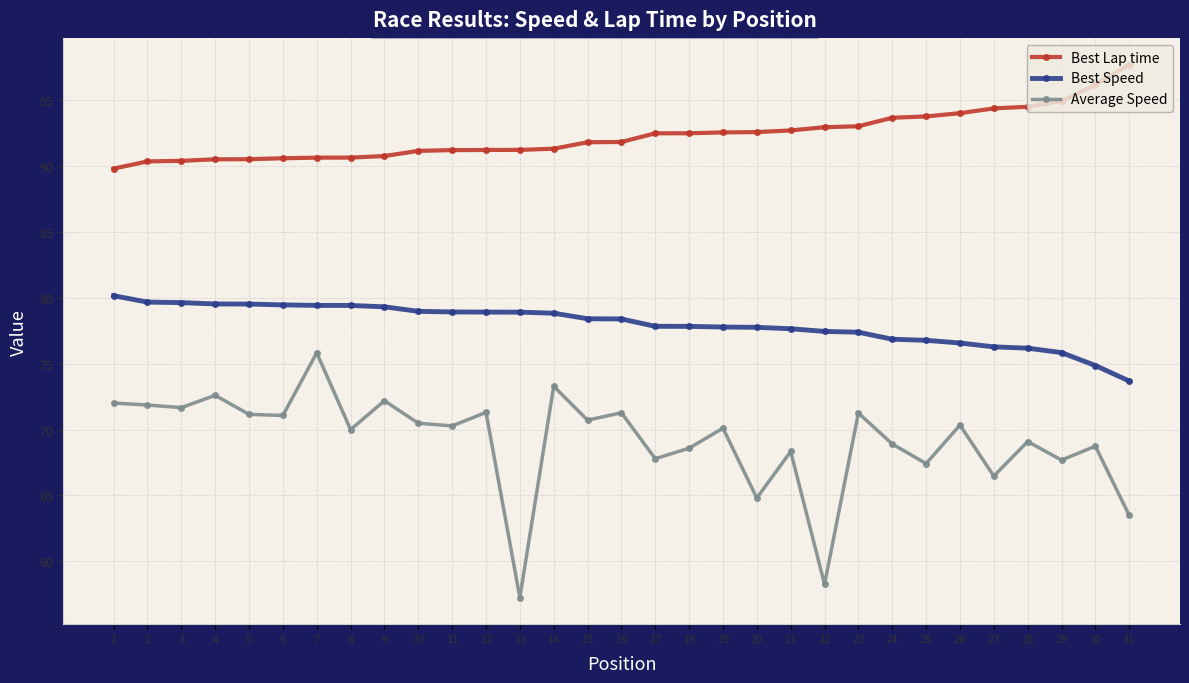

The value of Best Speed at 4 is 130.4. True or false?

False